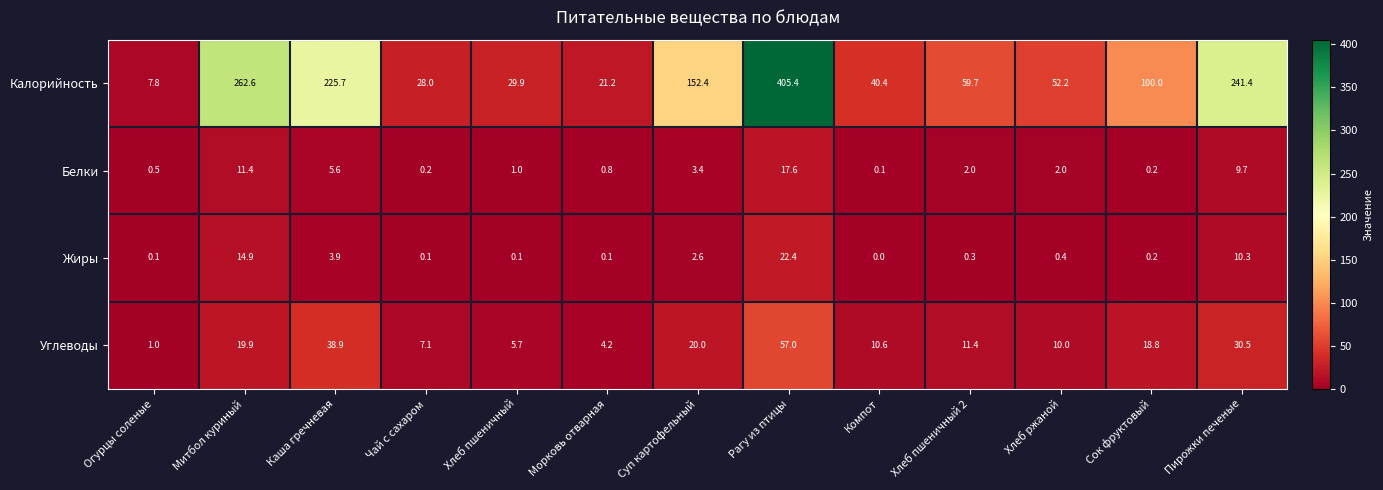

True or false: Калорийность has a value of 53.6 at Компот.

False